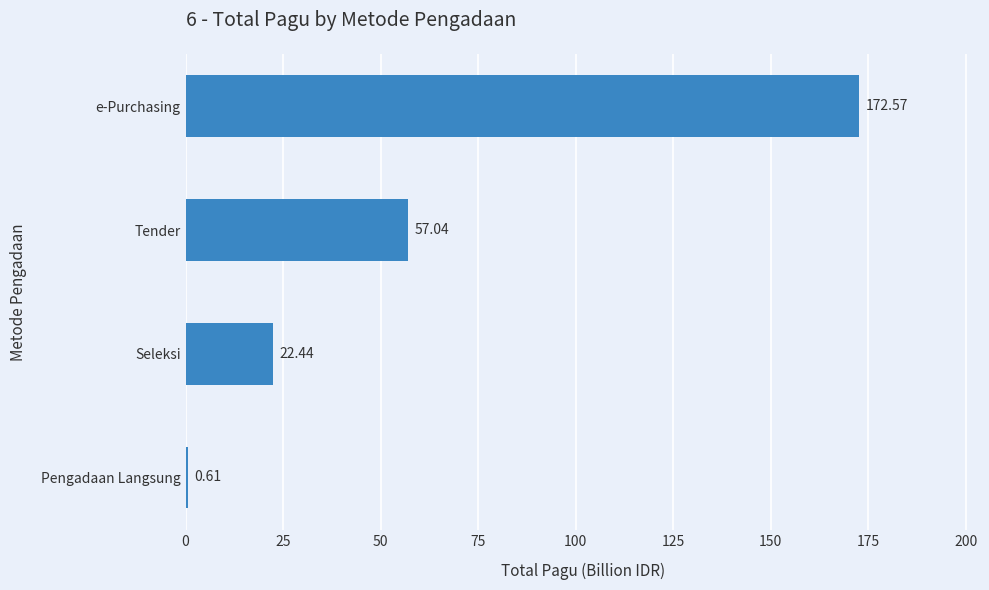

What is the change in value from Pengadaan Langsung to e-Purchasing?

+172.0